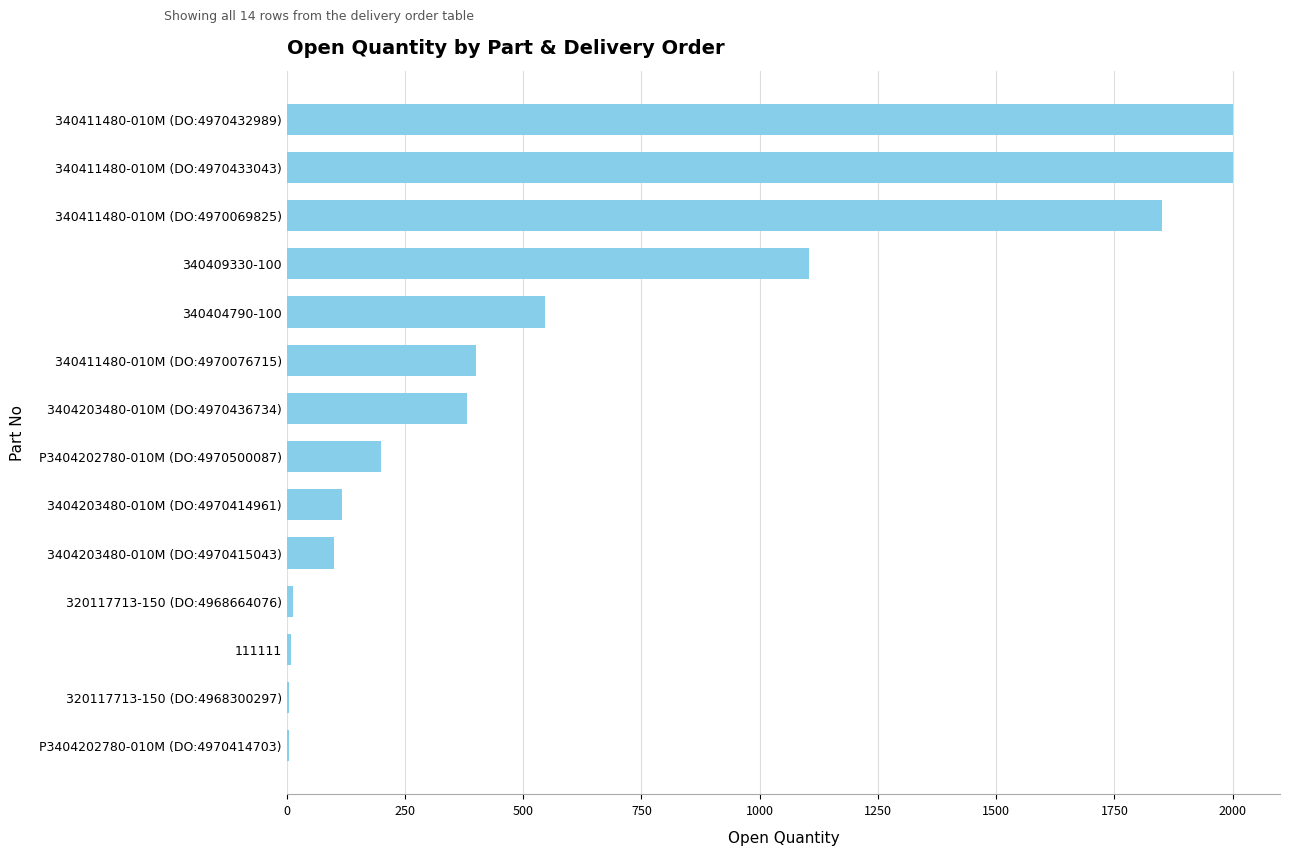

True or false: the data shows 13 at 320117713-150 (DO:4968664076).

True